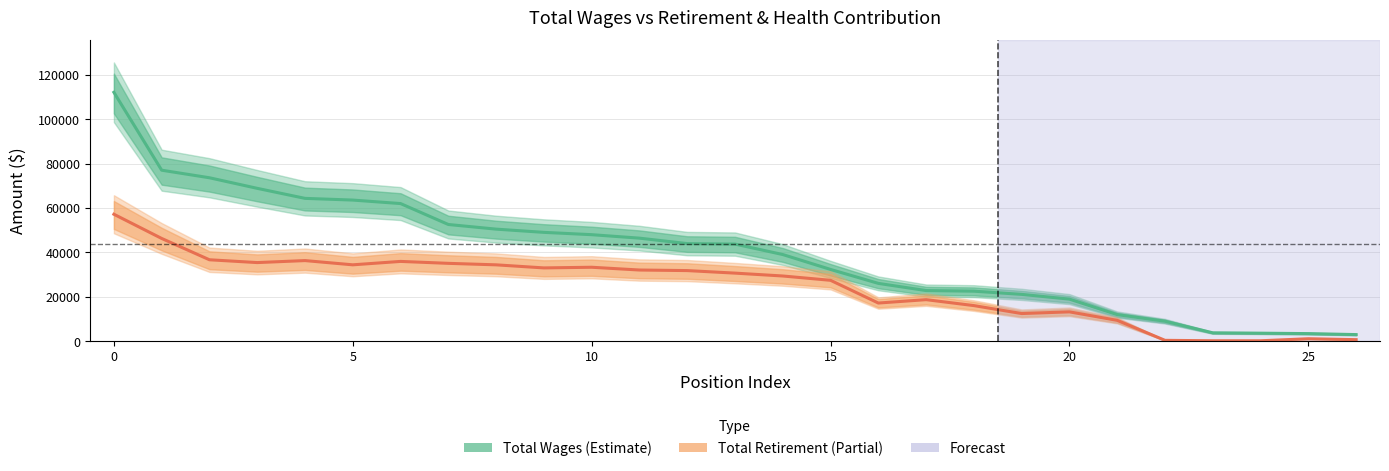

Which has a higher value, 11 or 10?

10